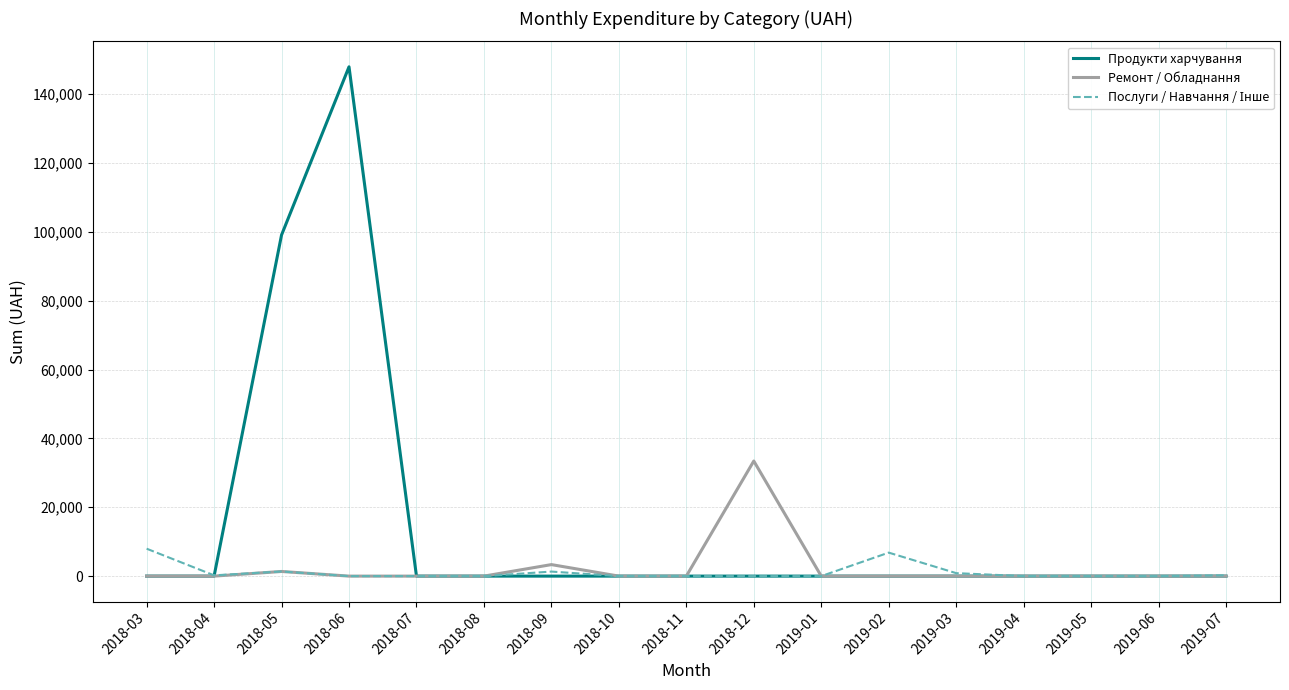

What is the spread (max minus min) of values at 2018-03?

7964.6